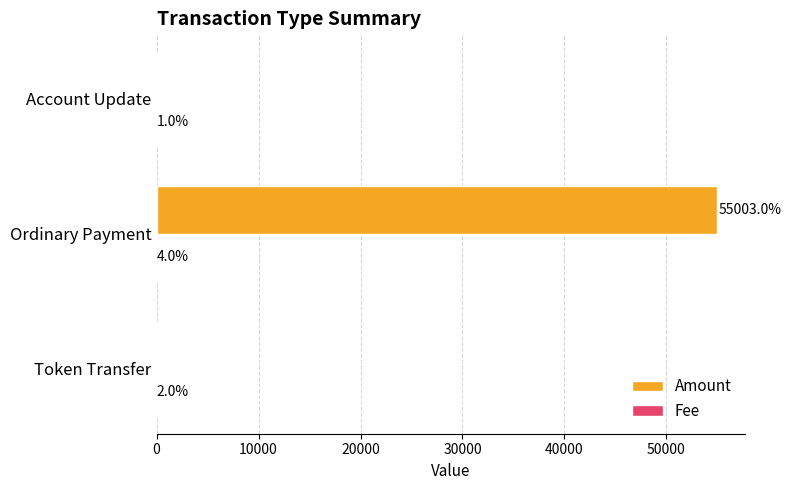

How many Amount values are between 0 and 55003?

3